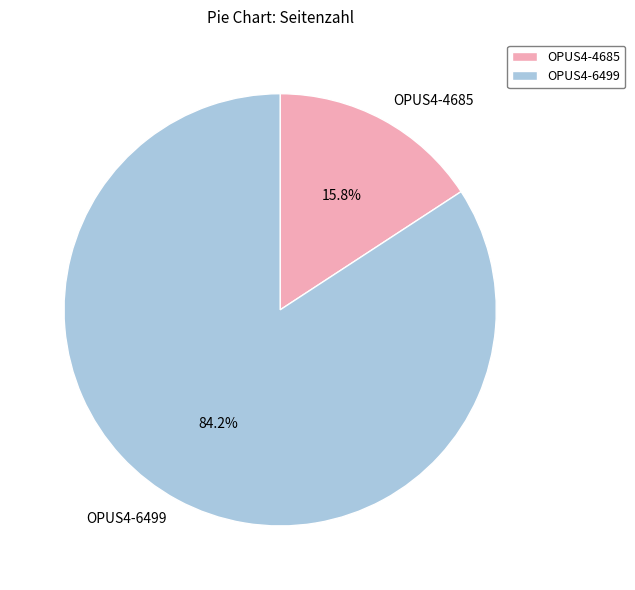

What is the total percentage of OPUS4-4685 and OPUS4-6499?

100.0%